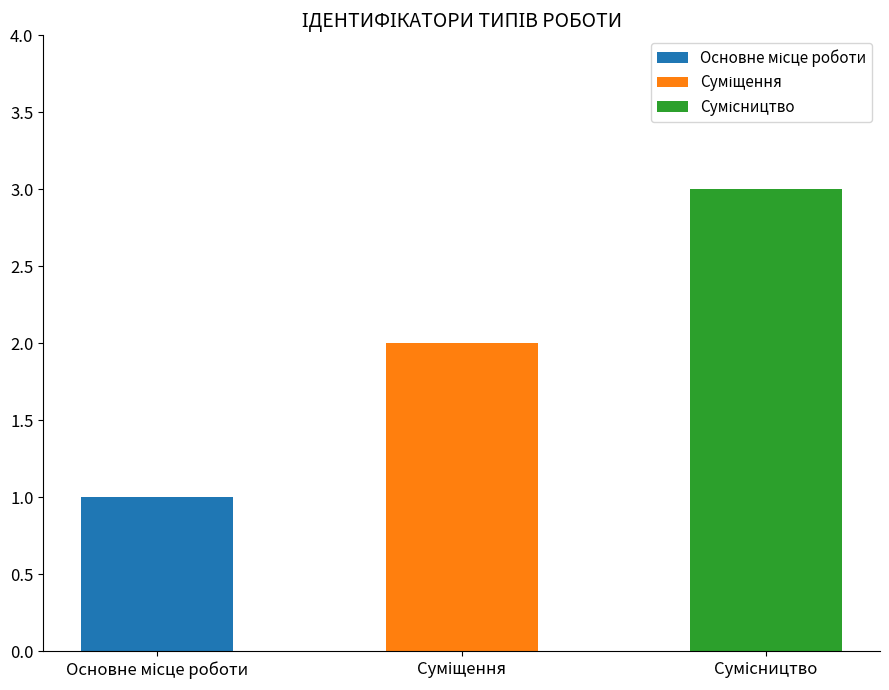

What position from the left is Сумісництво?

3